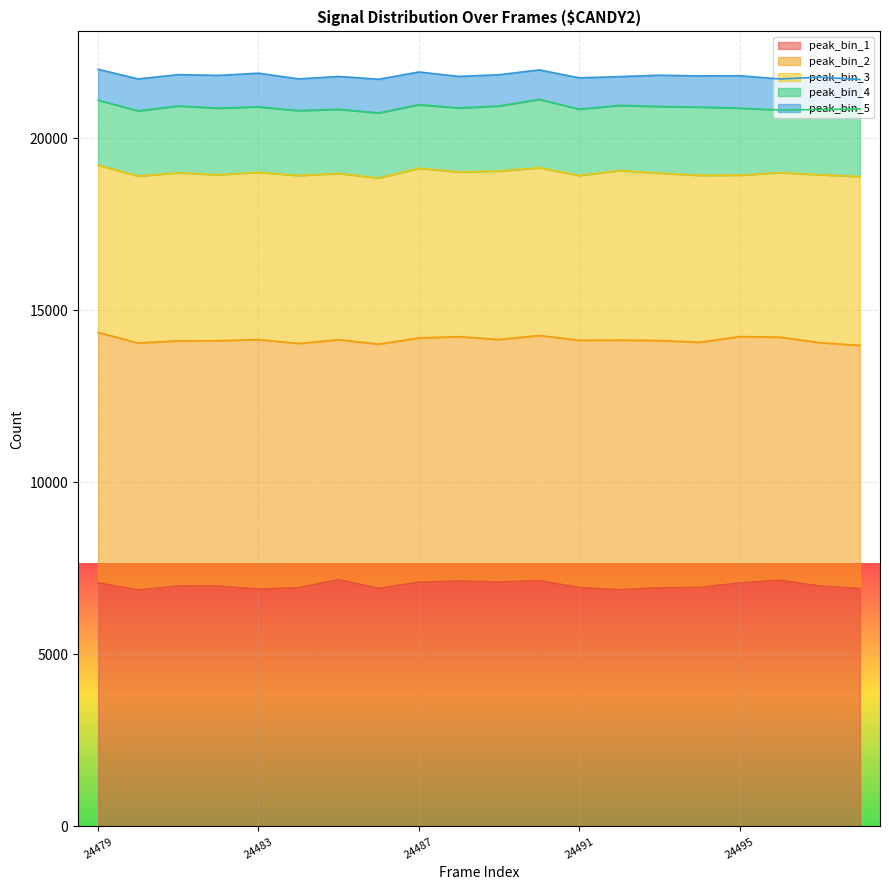

What is the minimum value for peak_bin_1?

6867